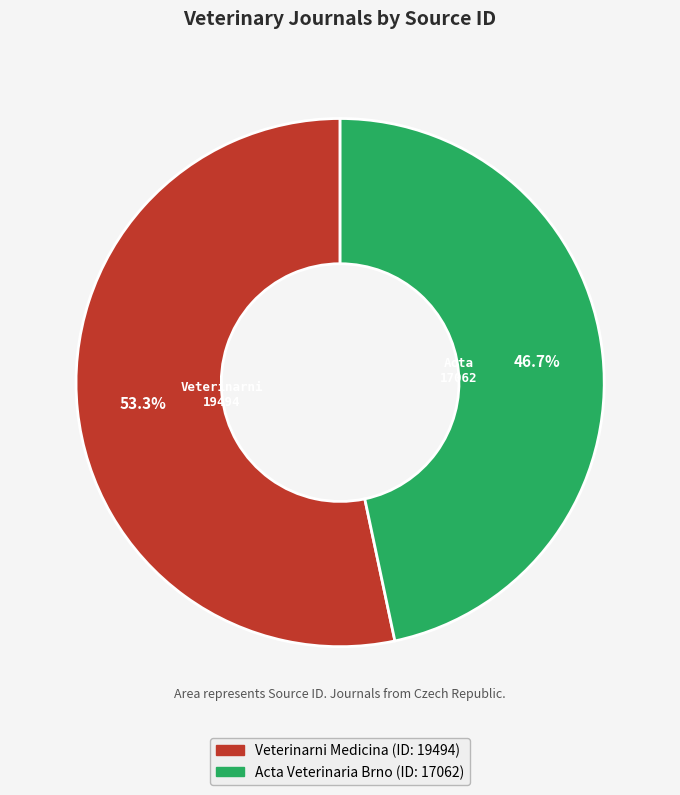

What percentage is the Acta Veterinaria Brno slice, to the nearest percent?

47%